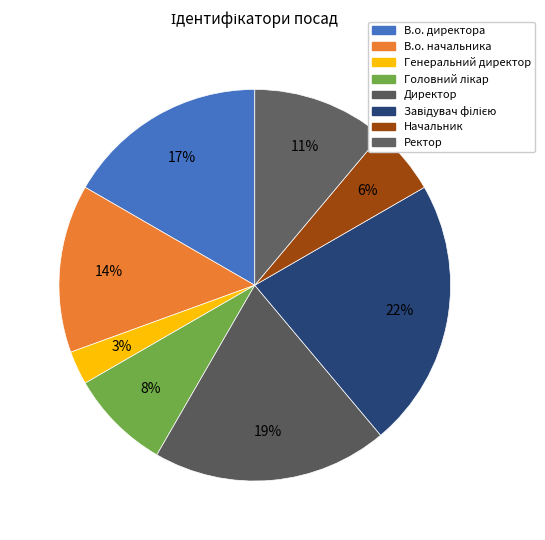

How many segments does this pie chart have?

8